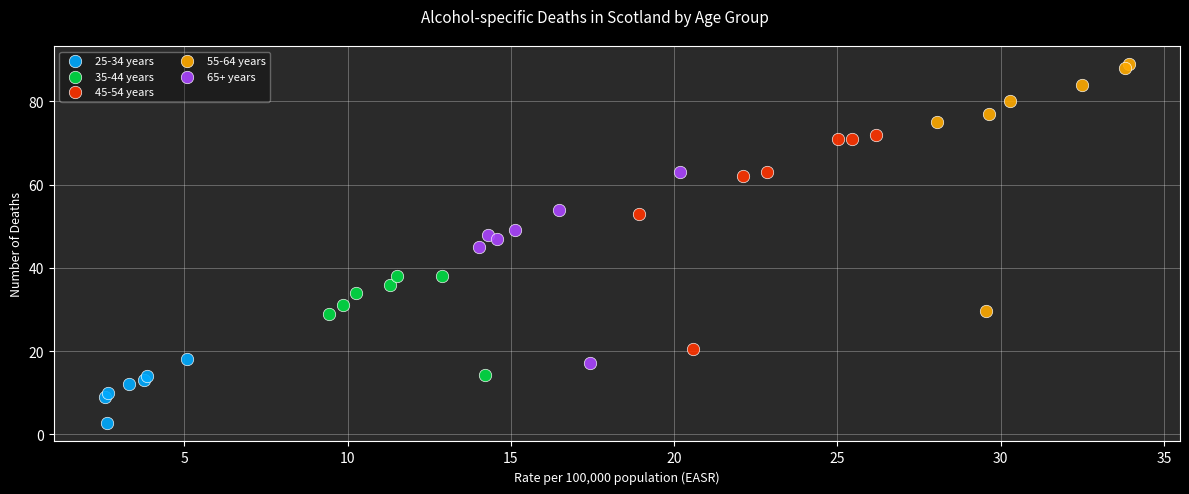

Which series has the largest Y range (max minus min)?

55-64 years